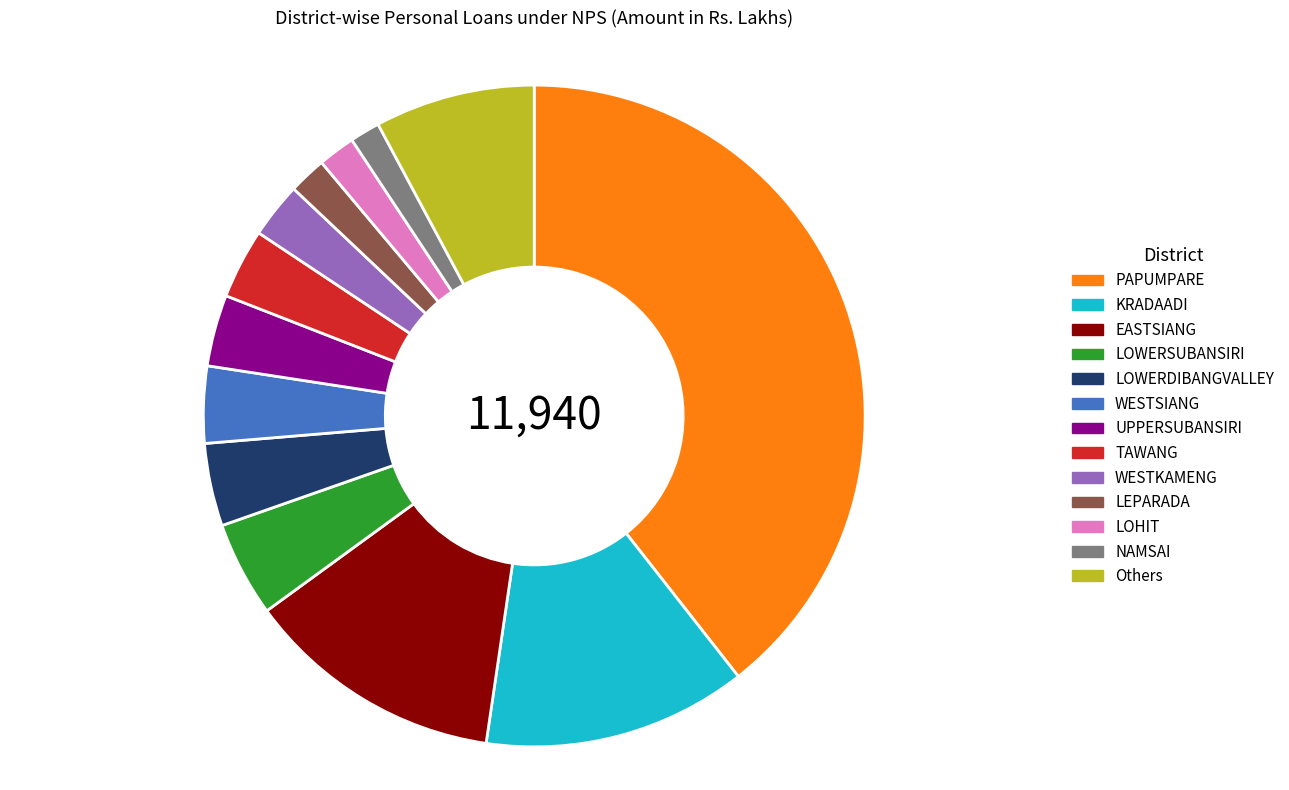

The KRADAADI slice represents 13% of the pie. True or false?

True